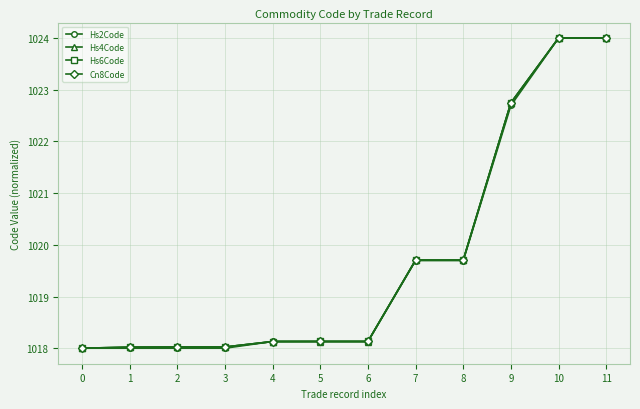

Reading left to right, list all the values displayed in this chart.

Hs2Code: 1018.0	1018.0	1018.0	1018.0	1018.1	1018.1	1018.1	1019.7	1019.7	1022.7	1024.0	1024.0
Hs4Code: 1018.0	1018.0	1018.0	1018.0	1018.1	1018.1	1018.1	1019.7	1019.7	1022.7	1024.0	1024.0
Hs6Code: 1018.0	1018.0	1018.0	1018.0	1018.1	1018.1	1018.1	1019.7	1019.7	1022.7	1024.0	1024.0
Cn8Code: 1018.0	1018.0	1018.0	1018.0	1018.1	1018.1	1018.1	1019.7	1019.7	1022.7	1024.0	1024.0